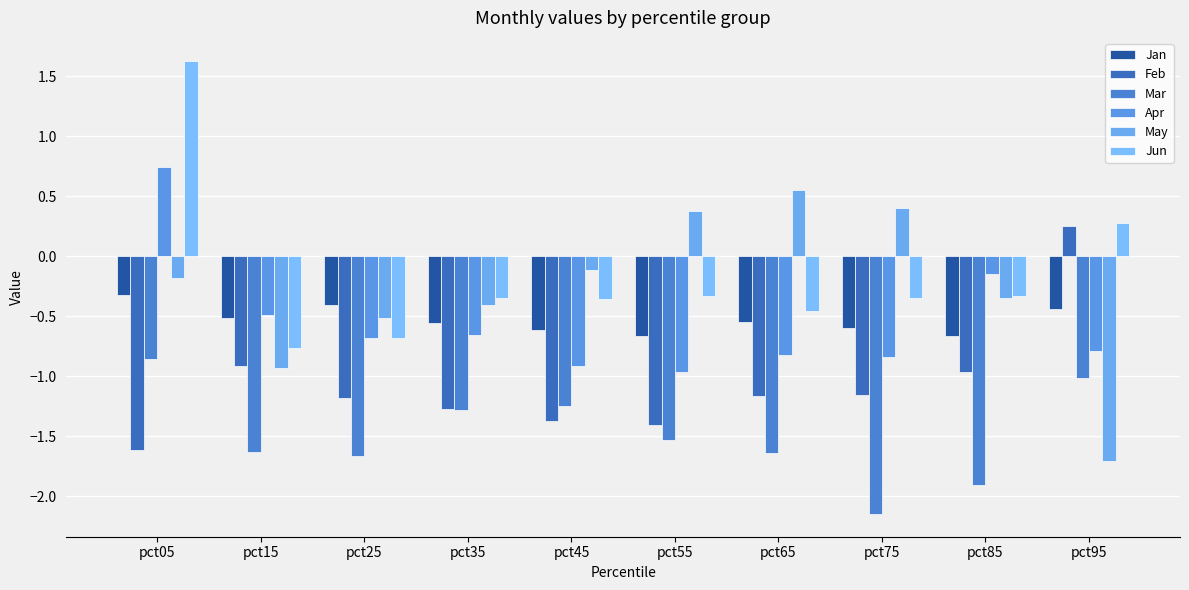

At which category is the sum across all series the highest?

pct05